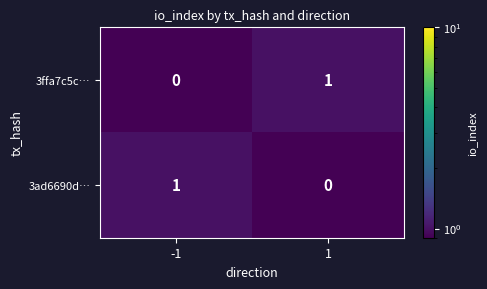

The 3ffa7c5c… series shows 0 at -1. True or false?

True